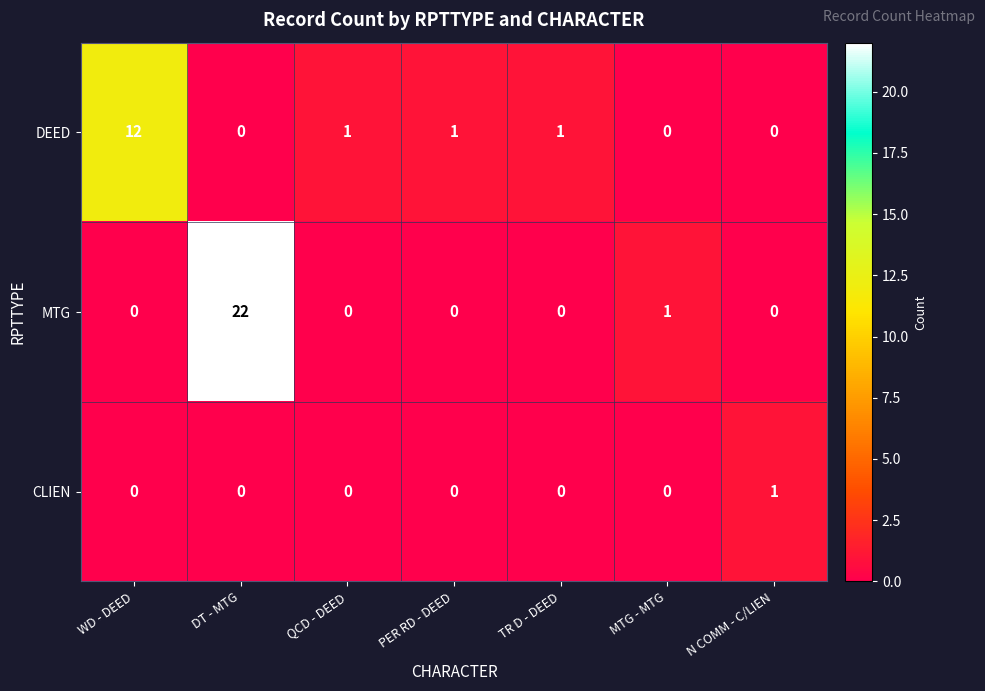

Rank the series by their maximum value, from lowest to highest.

CLIEN, DEED, MTG